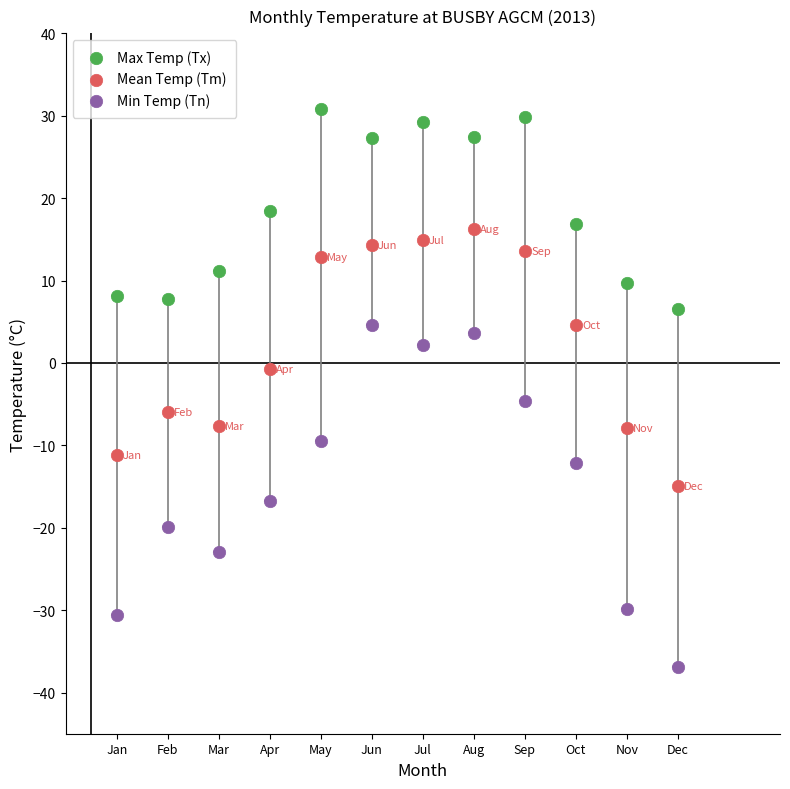

Which series reaches the minimum Y coordinate?

Min Temp (Tn)